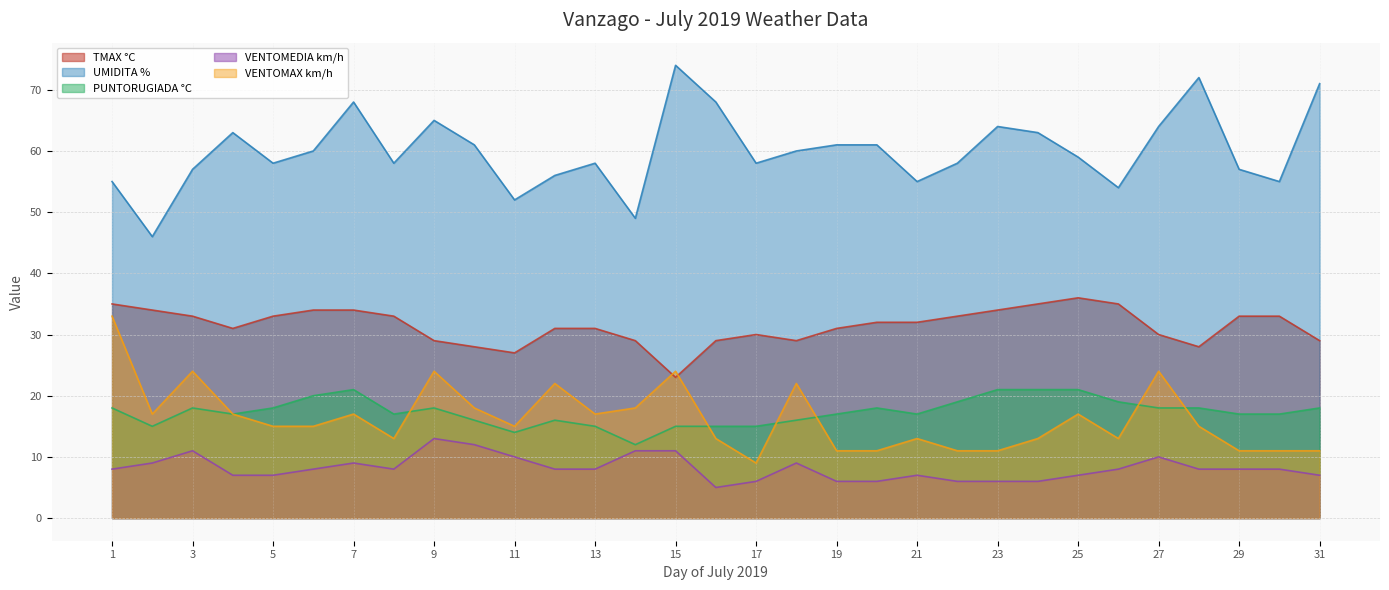

True or false: VENTOMEDIA km/h has more than 2 points higher than both neighbors.

True